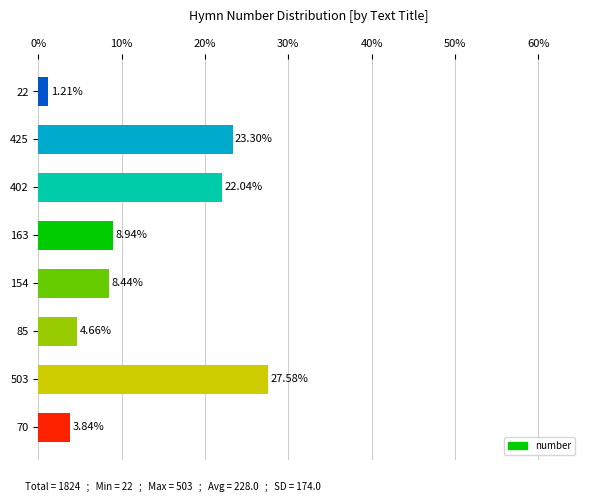

What is the average value?

12.5